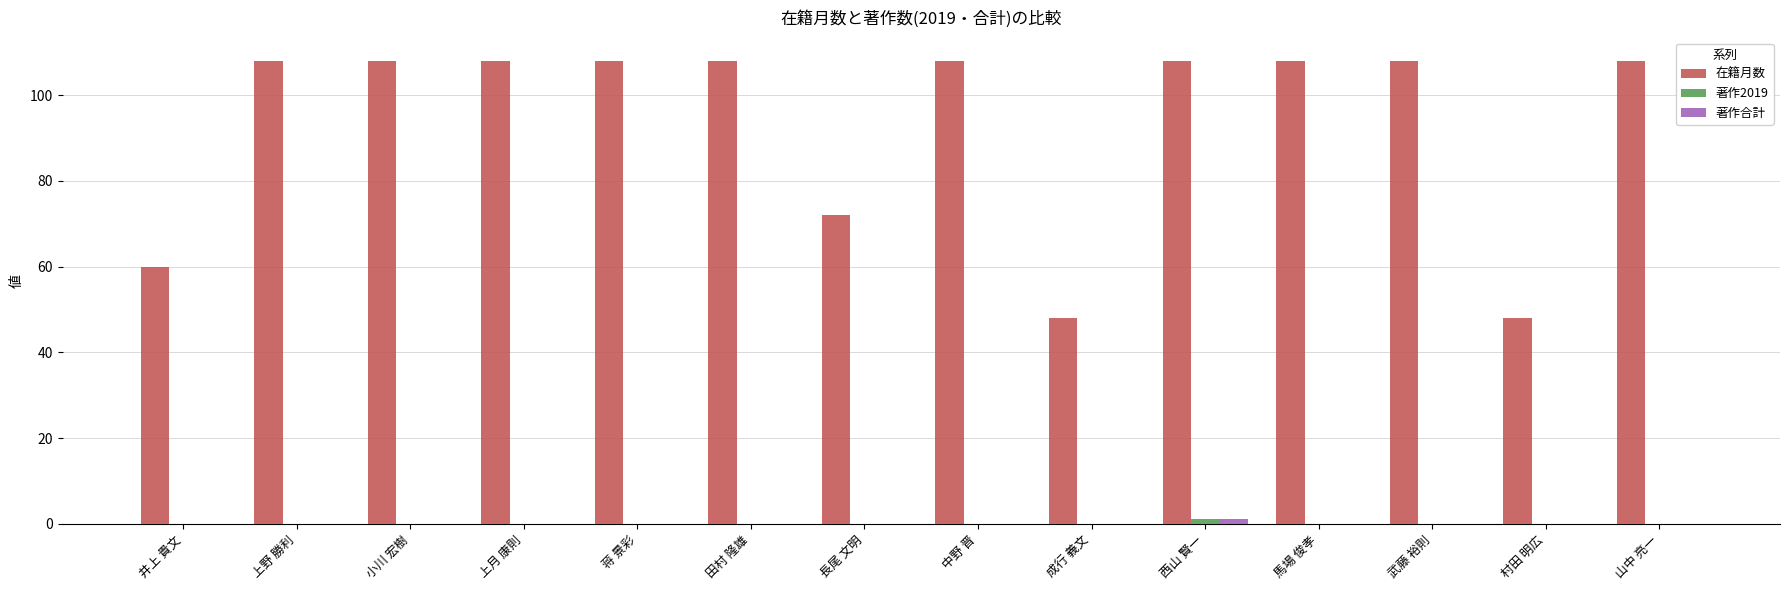

Which series has the largest total across all categories?

在籍月数